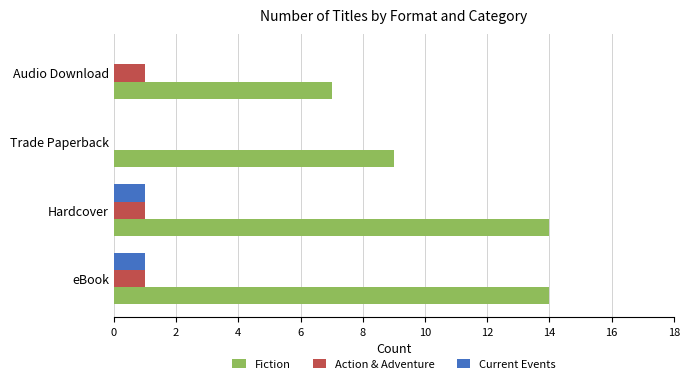

The Fiction series shows 7 at Audio Download. True or false?

True